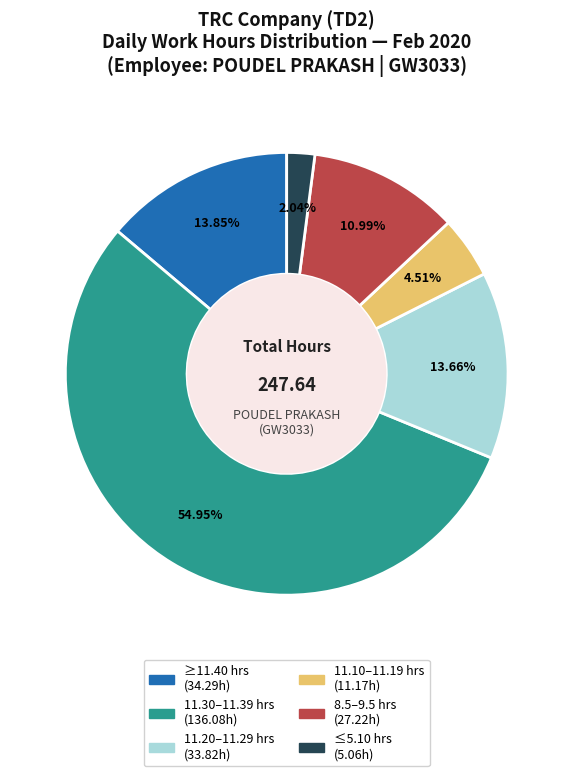

Does any single category account for the majority?

Yes